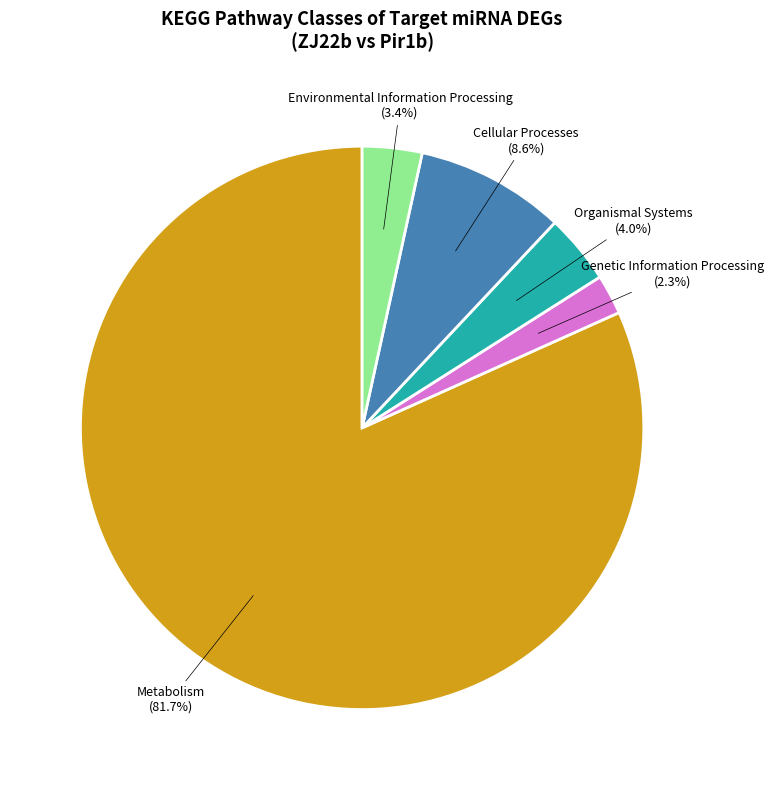

How many segments does this pie chart have?

5